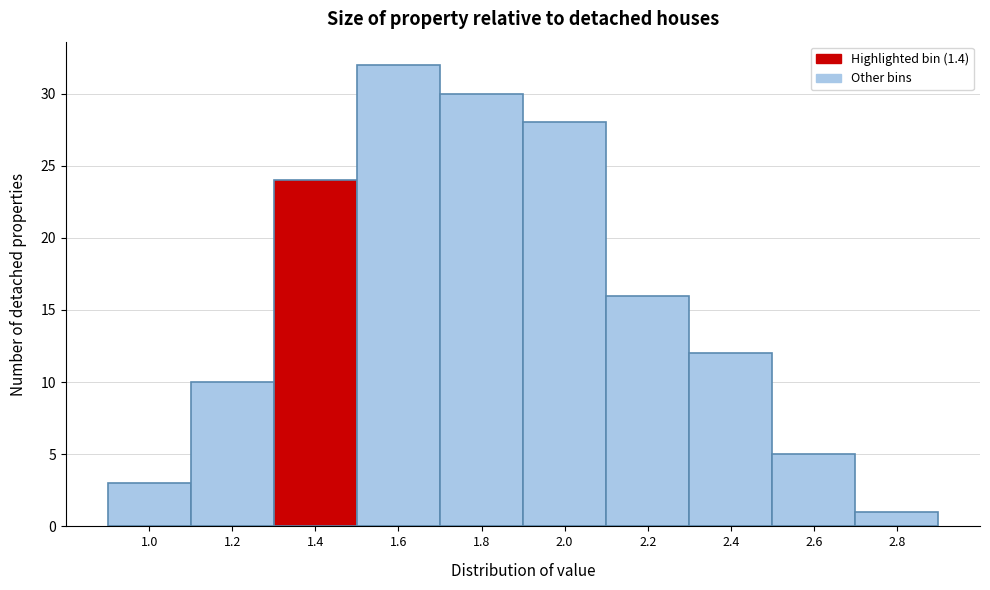

Reading left to right, extract all data points from this chart.

1.0=3	1.2=10	1.4=24	1.6=32	1.8=30	2.0=28	2.2=16	2.4=12	2.6=5	2.8=1